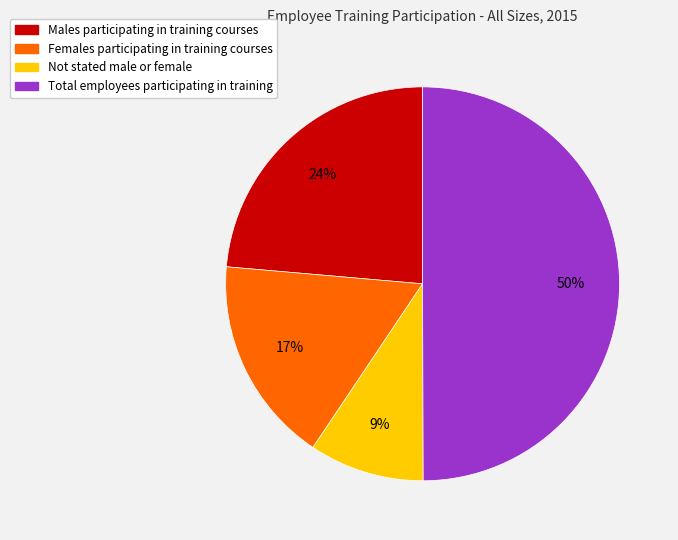

Is it true that Not stated male or female is 9% of the pie?

True